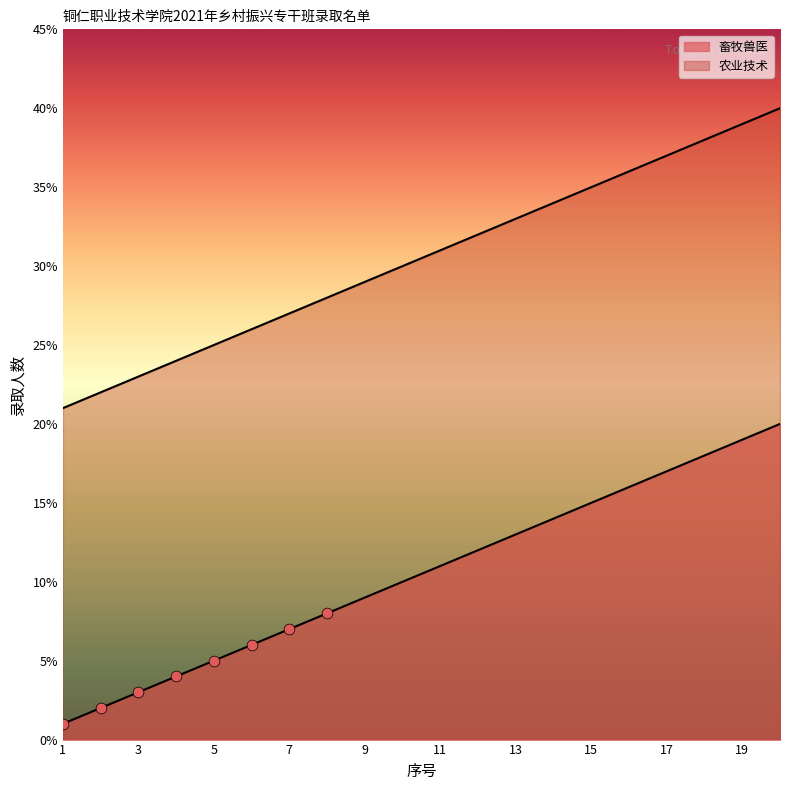

What are all the series names shown in the legend?

畜牧兽医, 农业技术